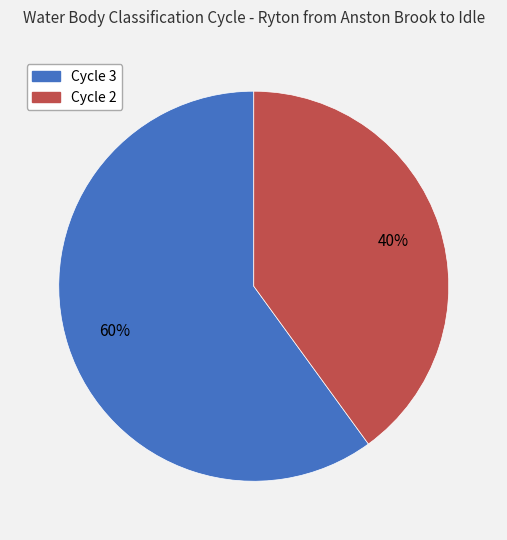

Do Cycle 2 and Cycle 3 together represent more than half of the pie?

Yes